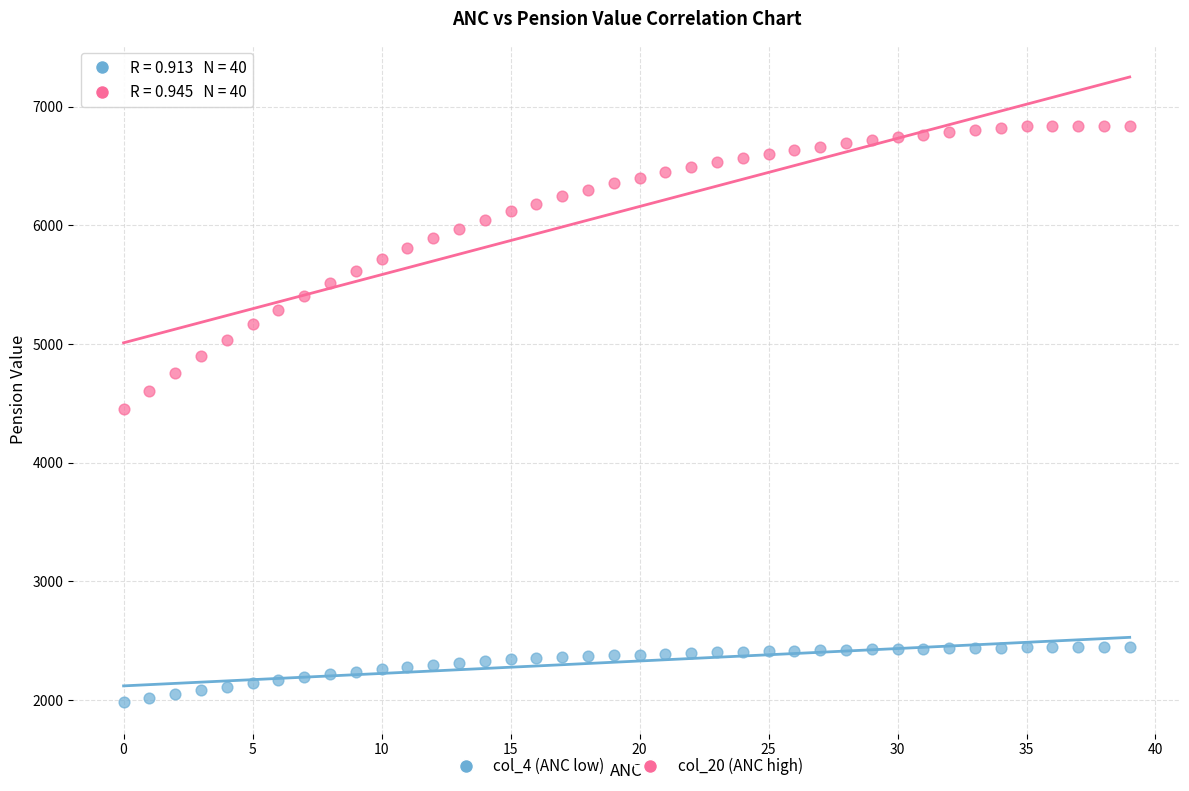

Across all data points, what is the range of Y values (max minus min)?

4855.5